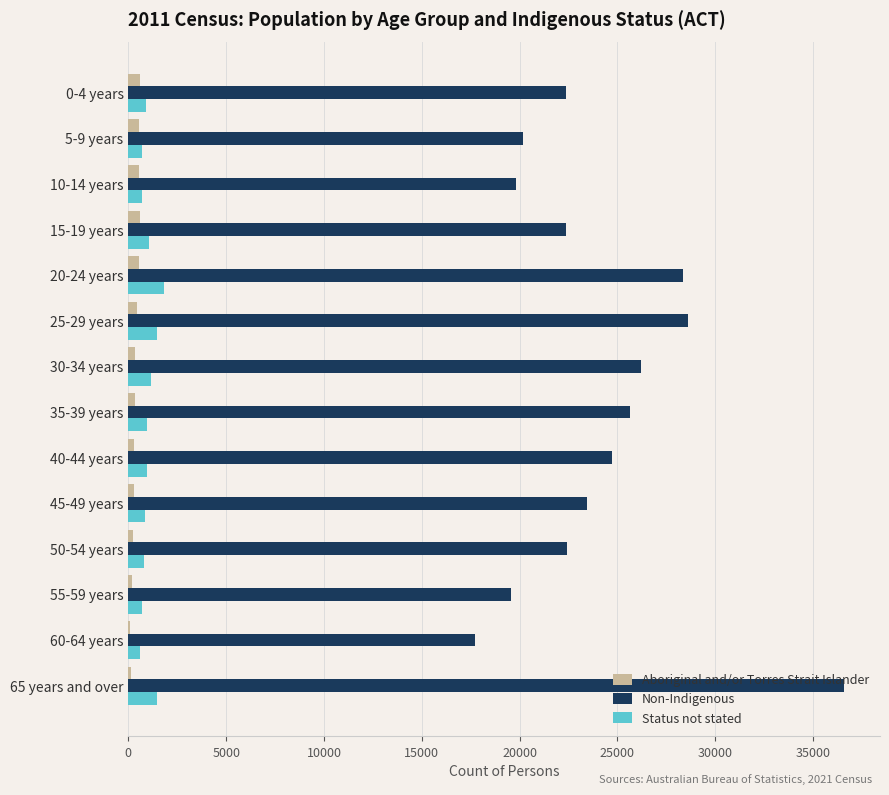

Which series has the largest total across all categories?

Non-Indigenous